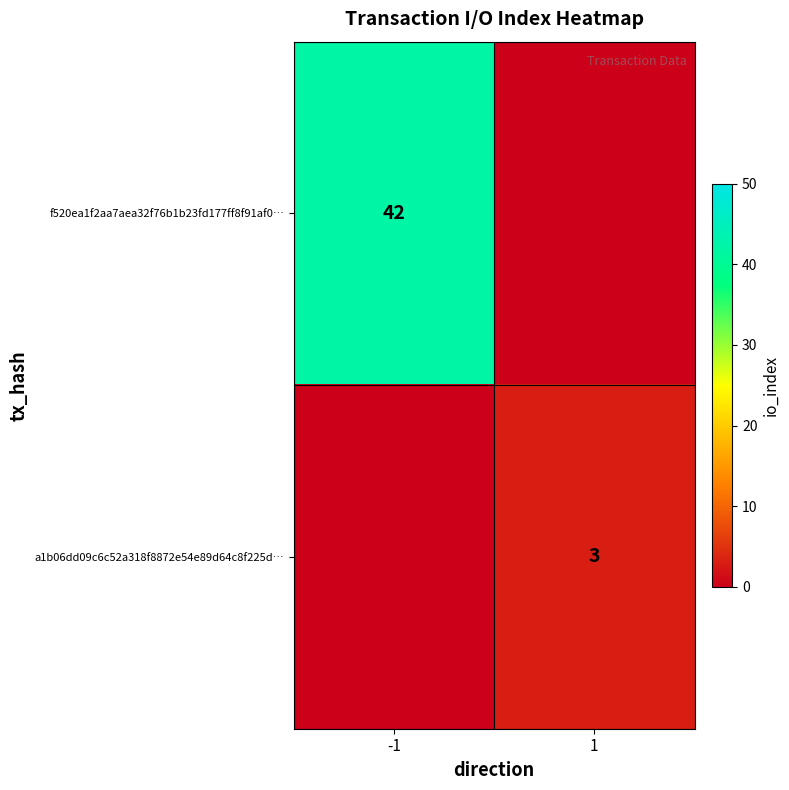

What is the greatest value displayed?

42.0